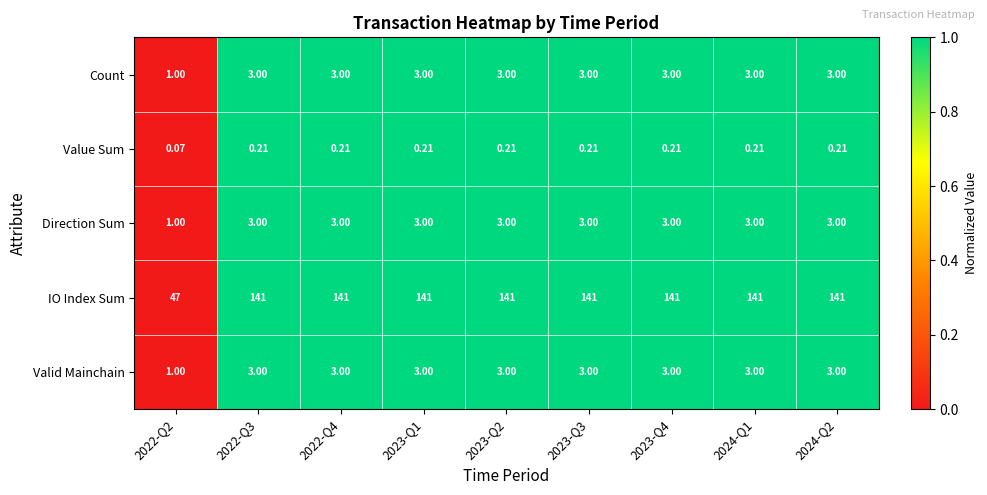

Which series has the widest spread of values?

IO Index Sum